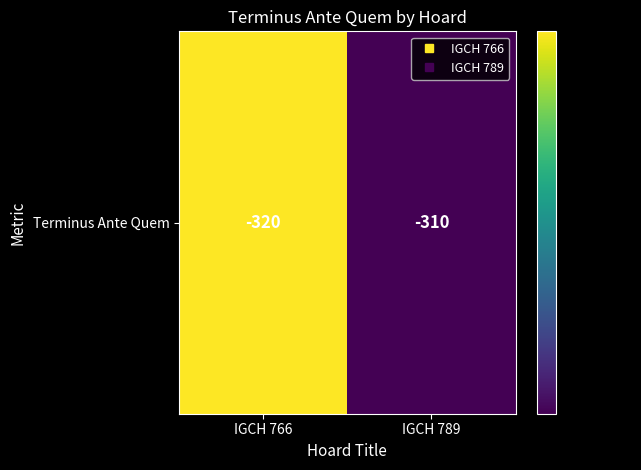

Count the number of categories in the chart.

2